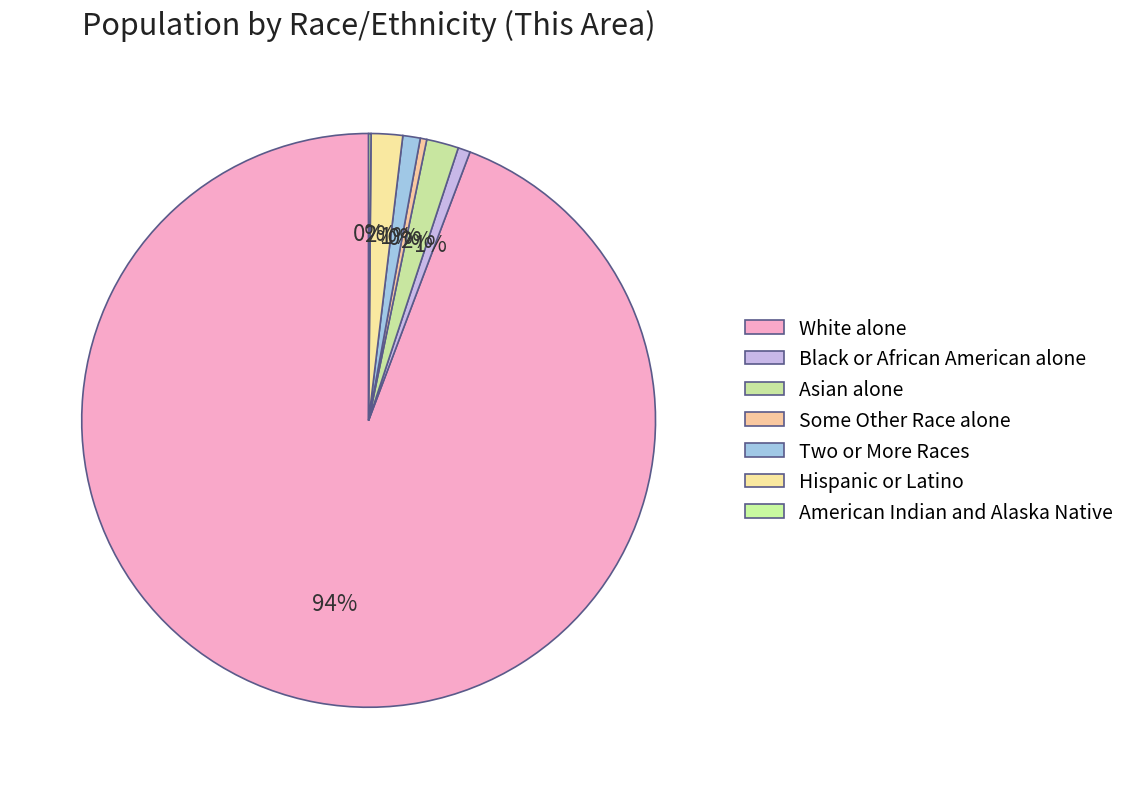

The Some Other Race alone slice represents 0% of the pie. True or false?

True